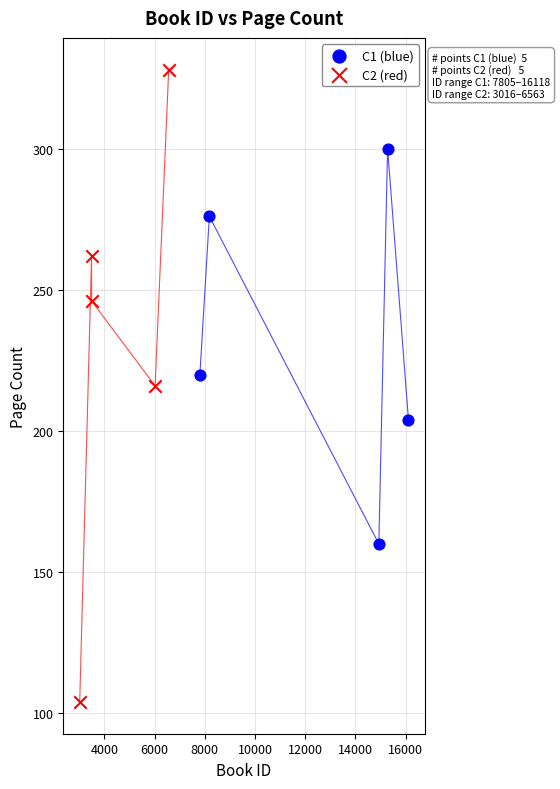

Which series reaches the minimum Y coordinate?

C2 (red)